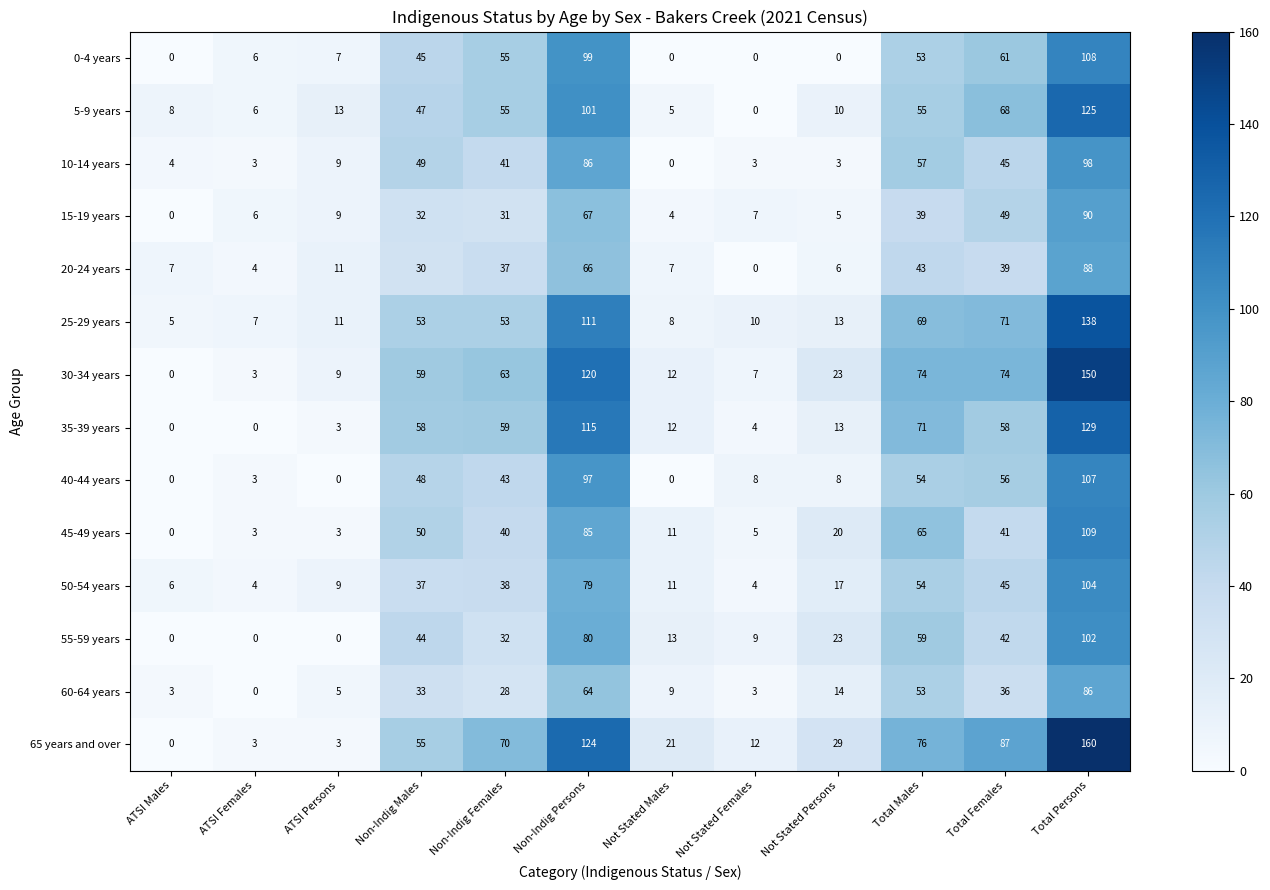

At which category is the sum across all series the highest?

Total Persons